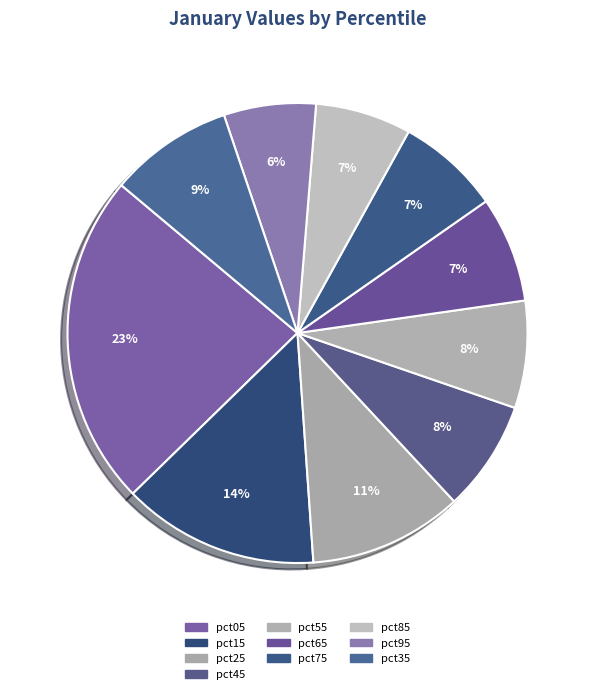

To the nearest percent, what portion does pct75 represent?

7%